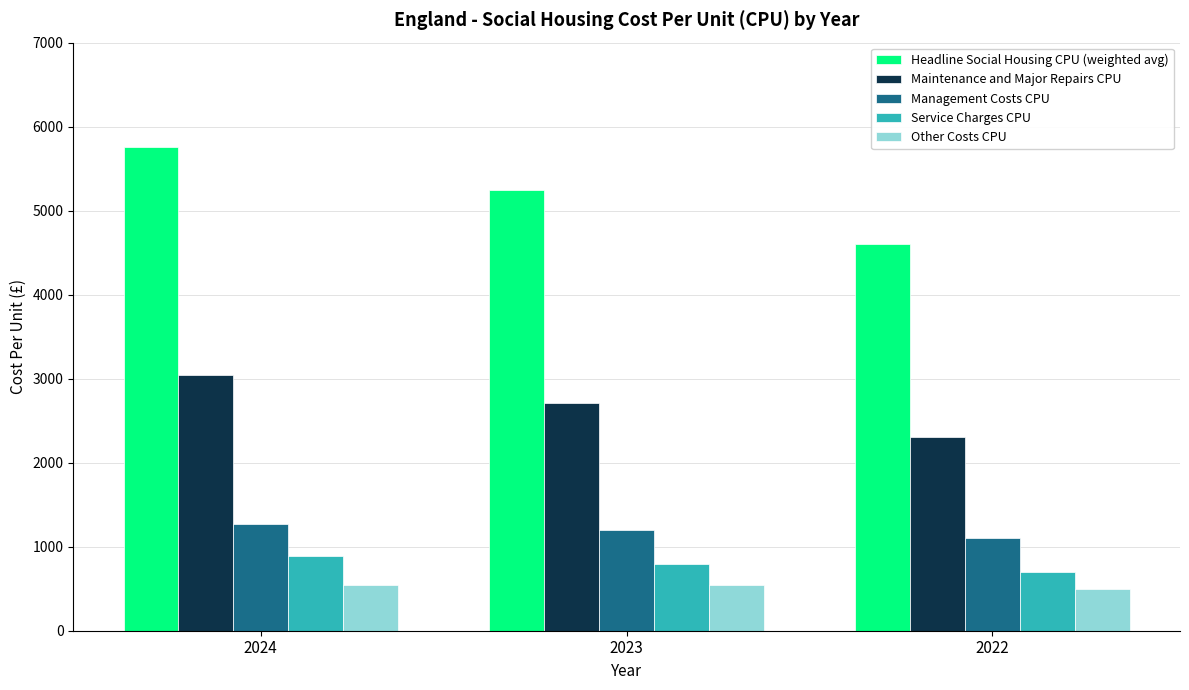

What is the total value across all series at 2023?

10502.3